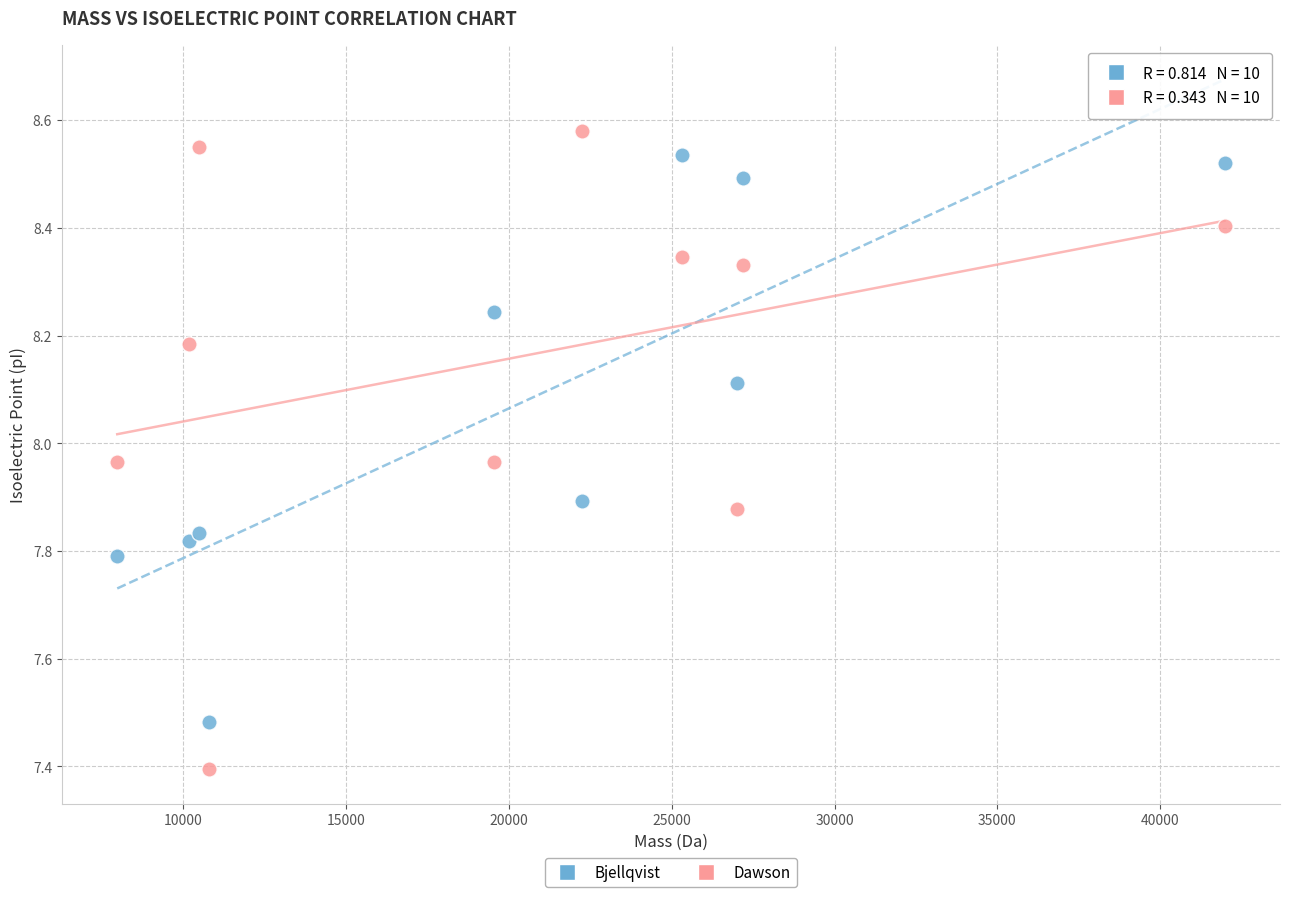

Which series contains the lowest Y value?

Dawson